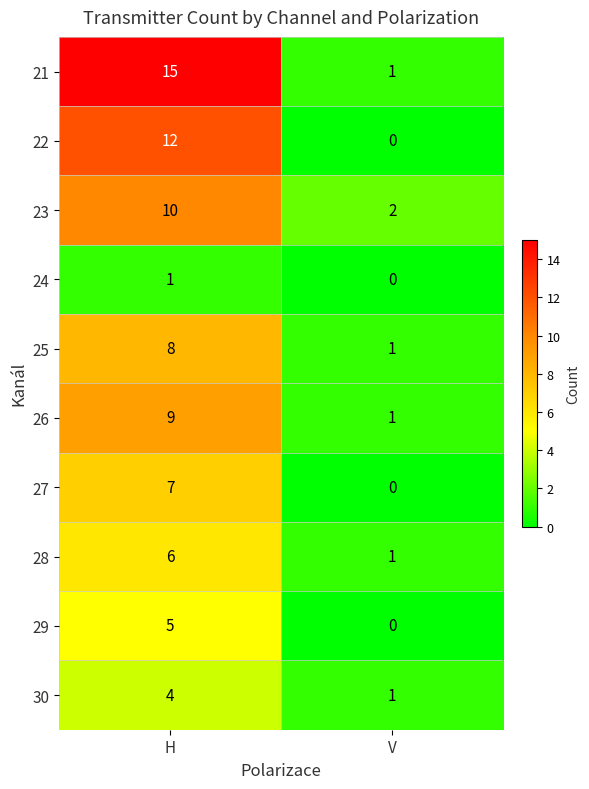

Reading left to right, list all the values displayed in this chart.

21: 15	1
22: 12	0
23: 10	2
24: 1	0
25: 8	1
26: 9	1
27: 7	0
28: 6	1
29: 5	0
30: 4	1